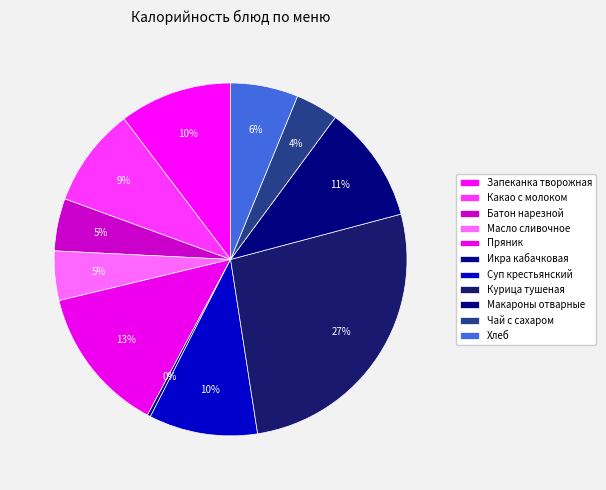

What is the ratio of the value at Пряник to the value at Курица тушеная?

0.5